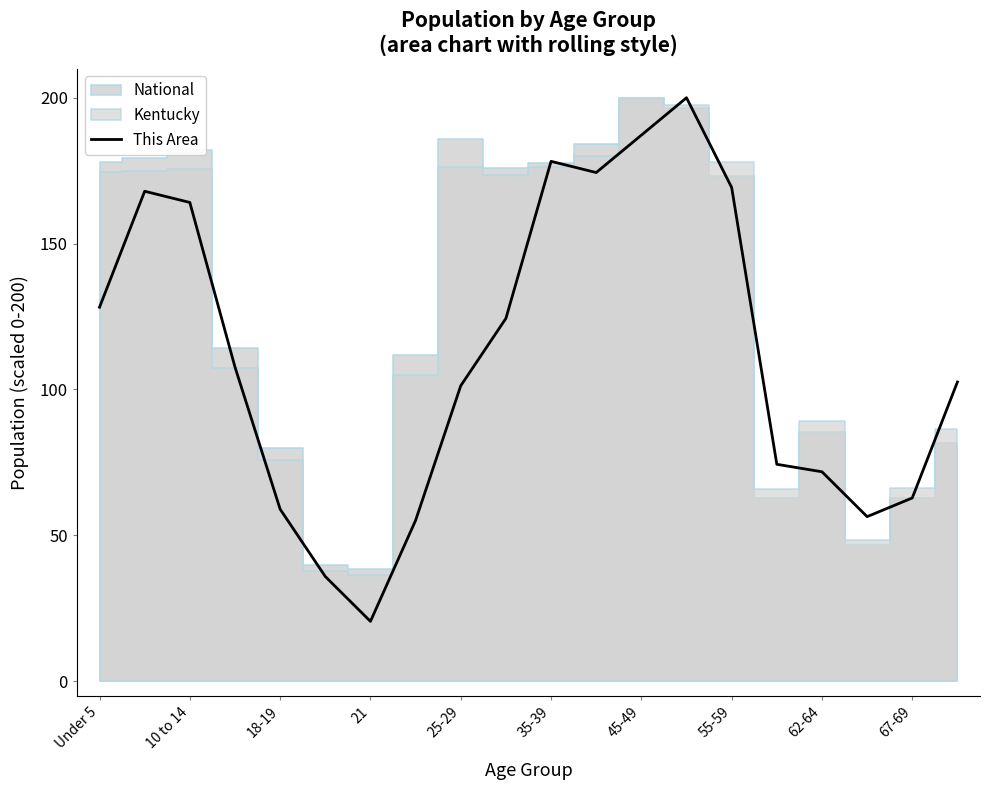

What is the maximum value for This Area?

200.0